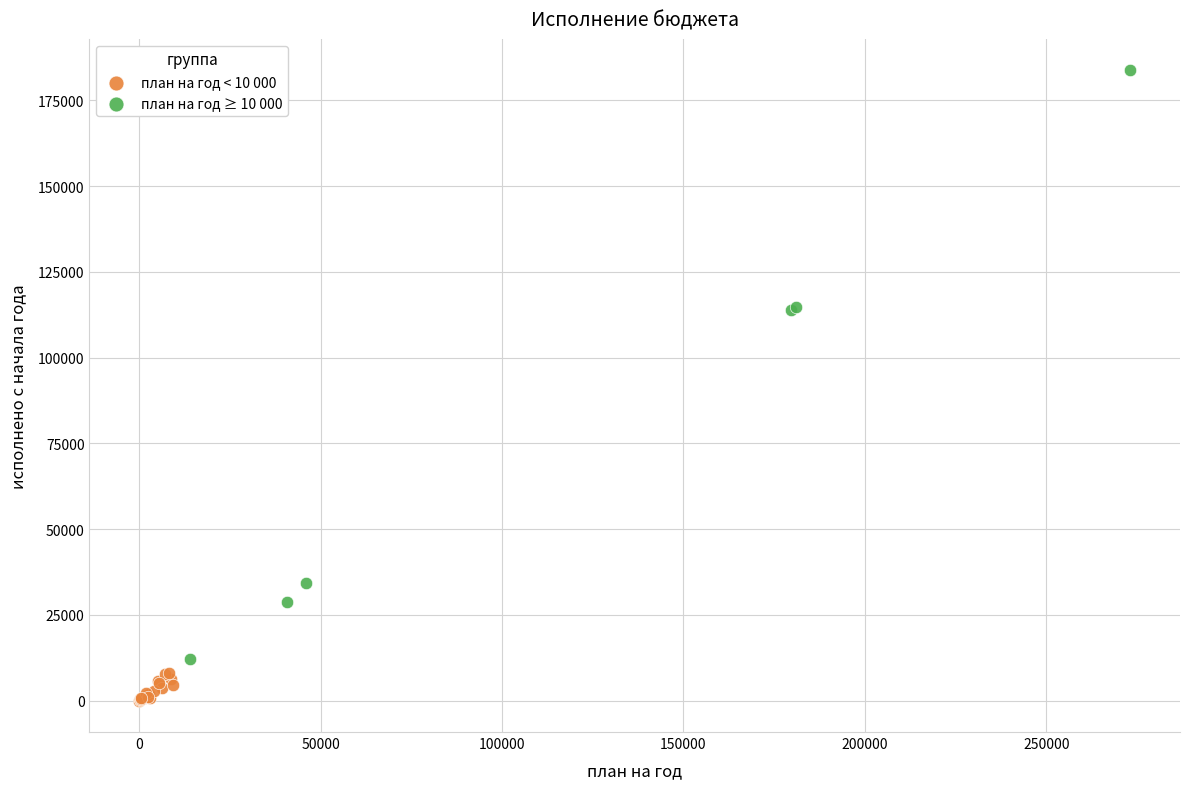

Which series has the largest Y range (max minus min)?

план на год ≥ 10 000